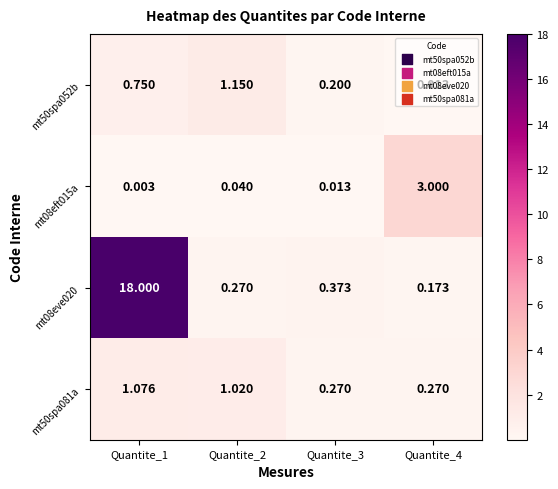

Is the value of mt08eve020 at Quantite_4 greater than the value of mt50spa081a at Quantite_4?

No